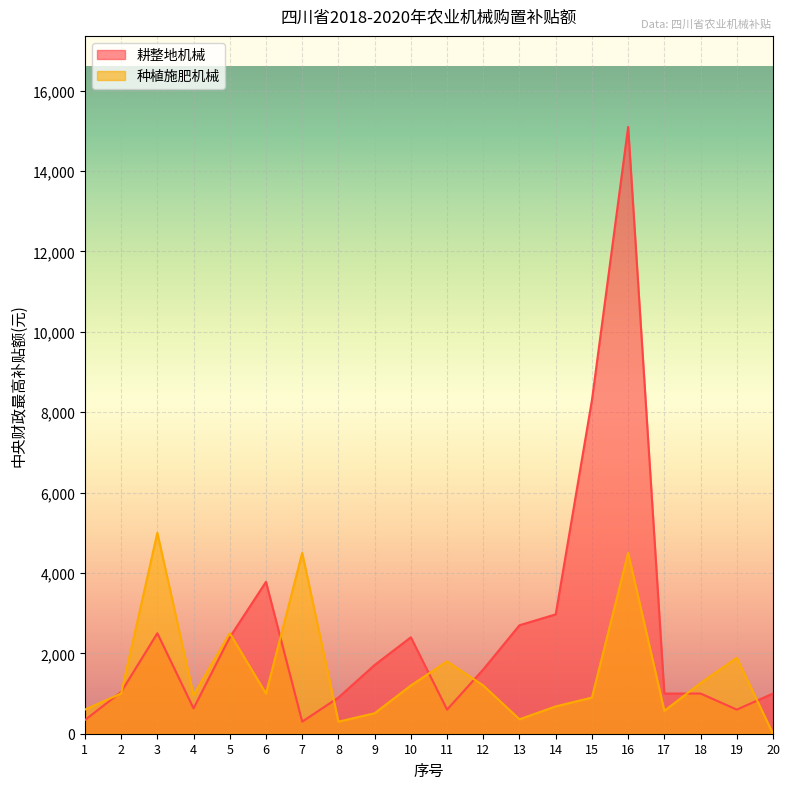

True or false: 种植施肥机械 and 耕整地机械 cross at least once.

True